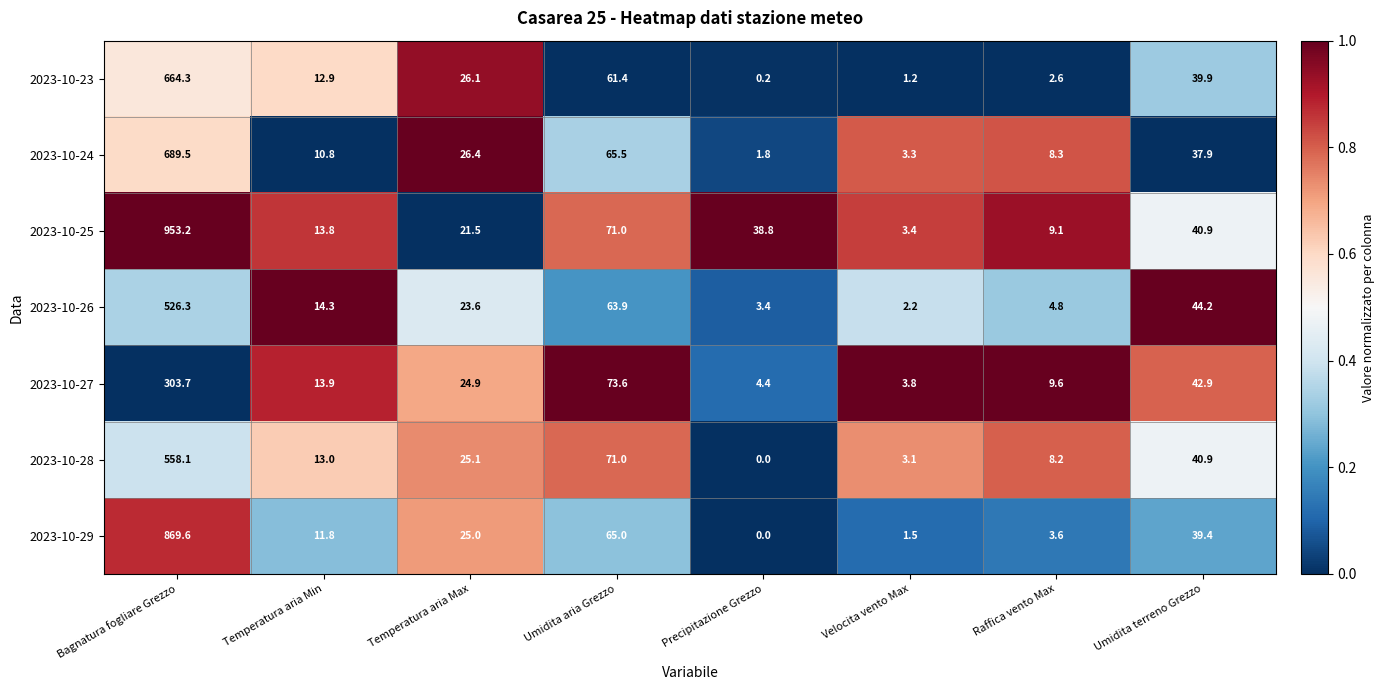

Between Bagnatura fogliare Grezzo and Umidita aria Grezzo, which series saw the biggest shift?

2023-10-25